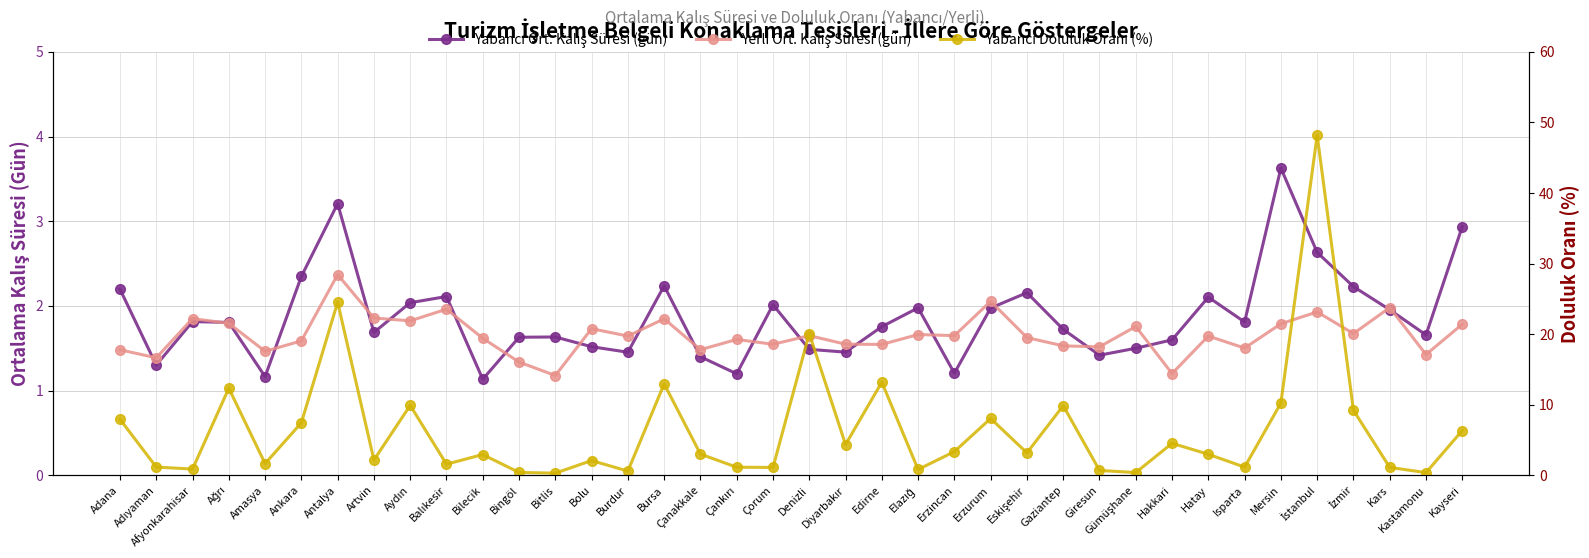

Which label corresponds to the largest value in the chart?

İstanbul